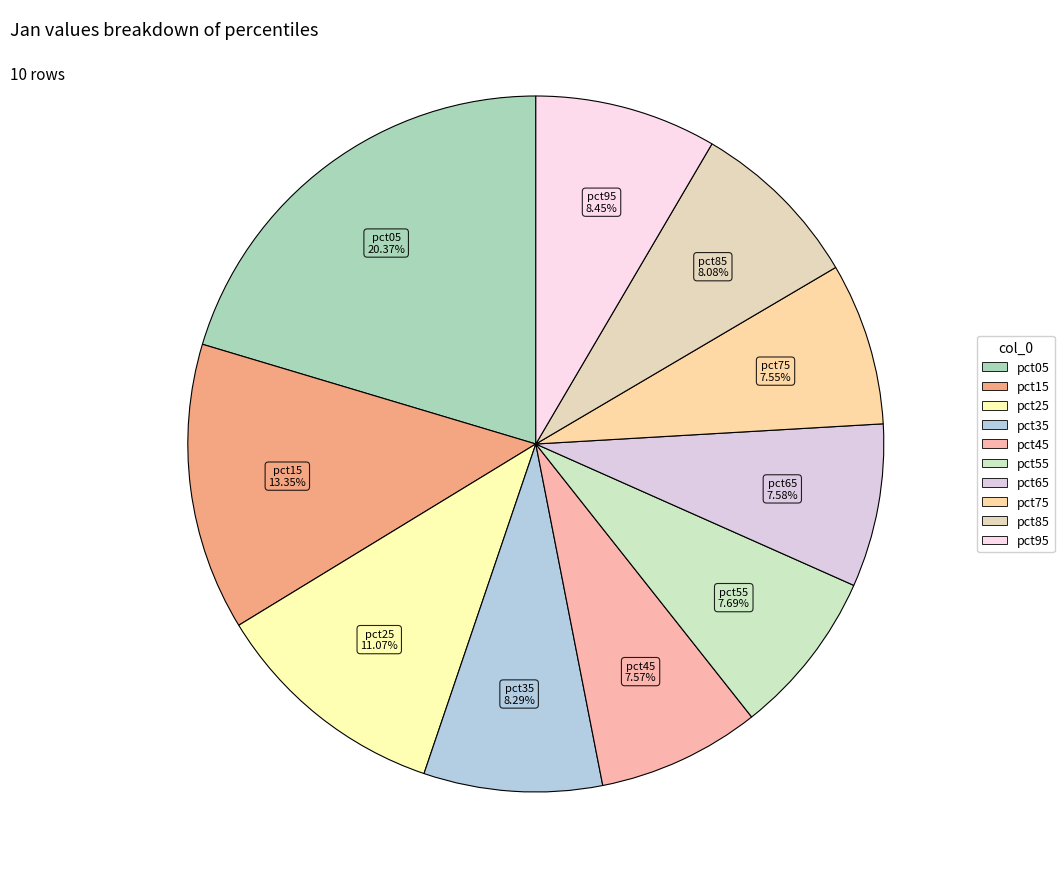

Between pct15 and pct35, which is larger?

pct15